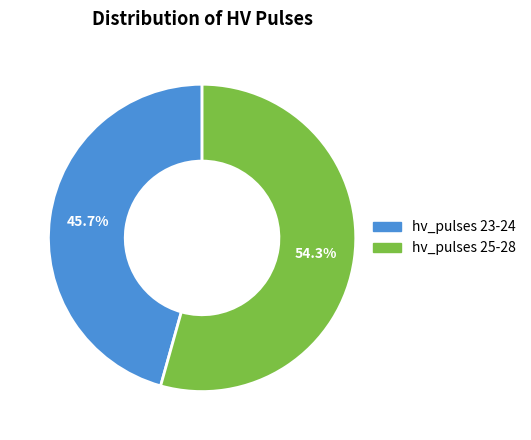

Does any single category account for the majority?

Yes